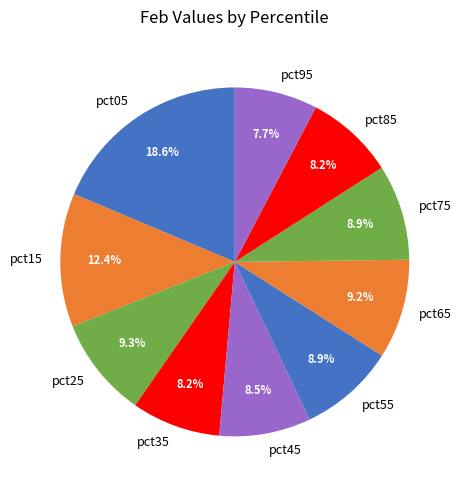

To the nearest percent, what percentage of the pie is pct85?

8%